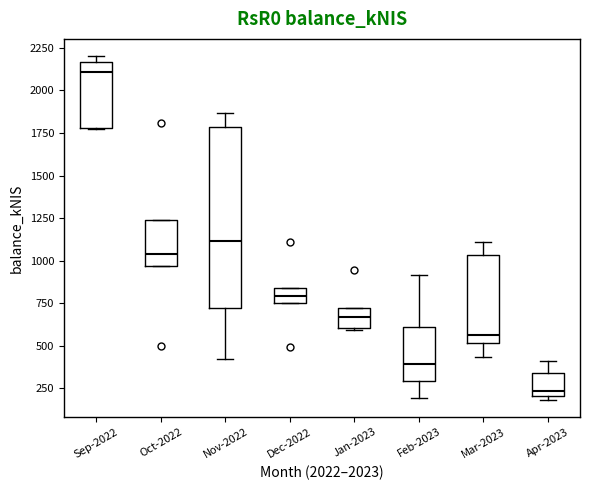

Where does the median line of the box for Nov-2022 sit on the y-axis? The values are not printed on the chart, so give them approximately, as read against the axis.

1100